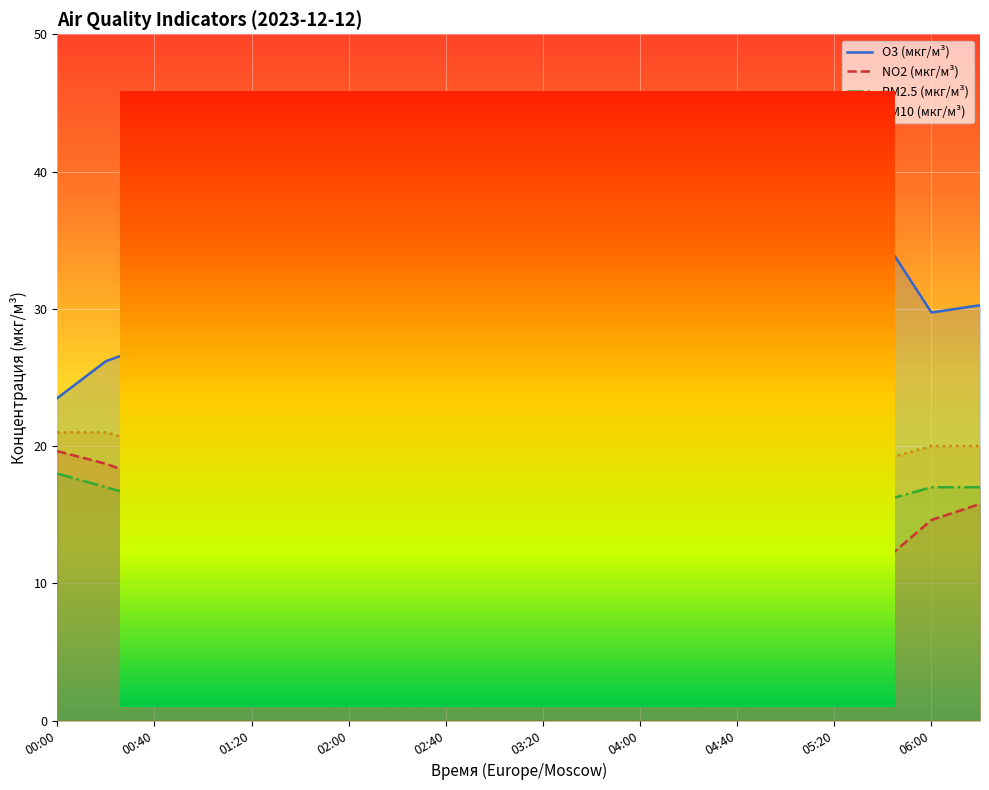

At which label does NO2 (мкг/м³) reach its minimum?

13